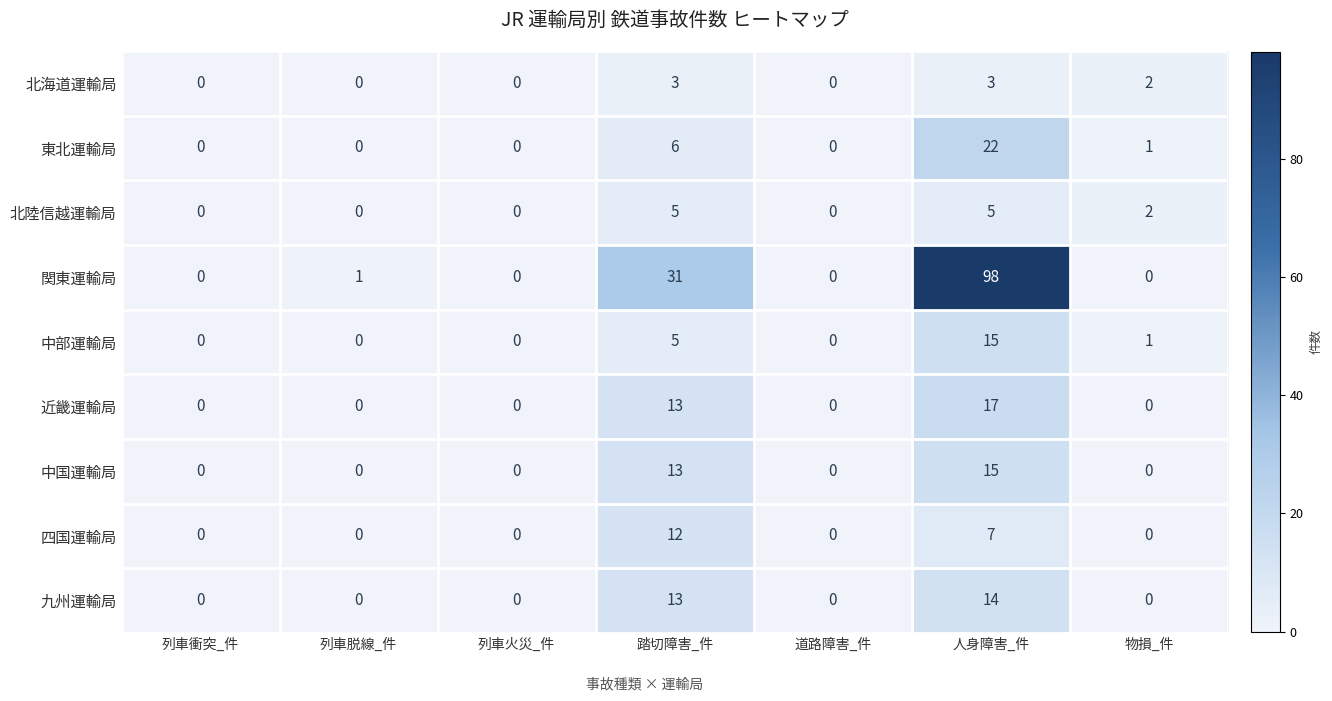

Between 列車衝突_件 and 人身障害_件, which series saw the biggest shift?

関東運輸局